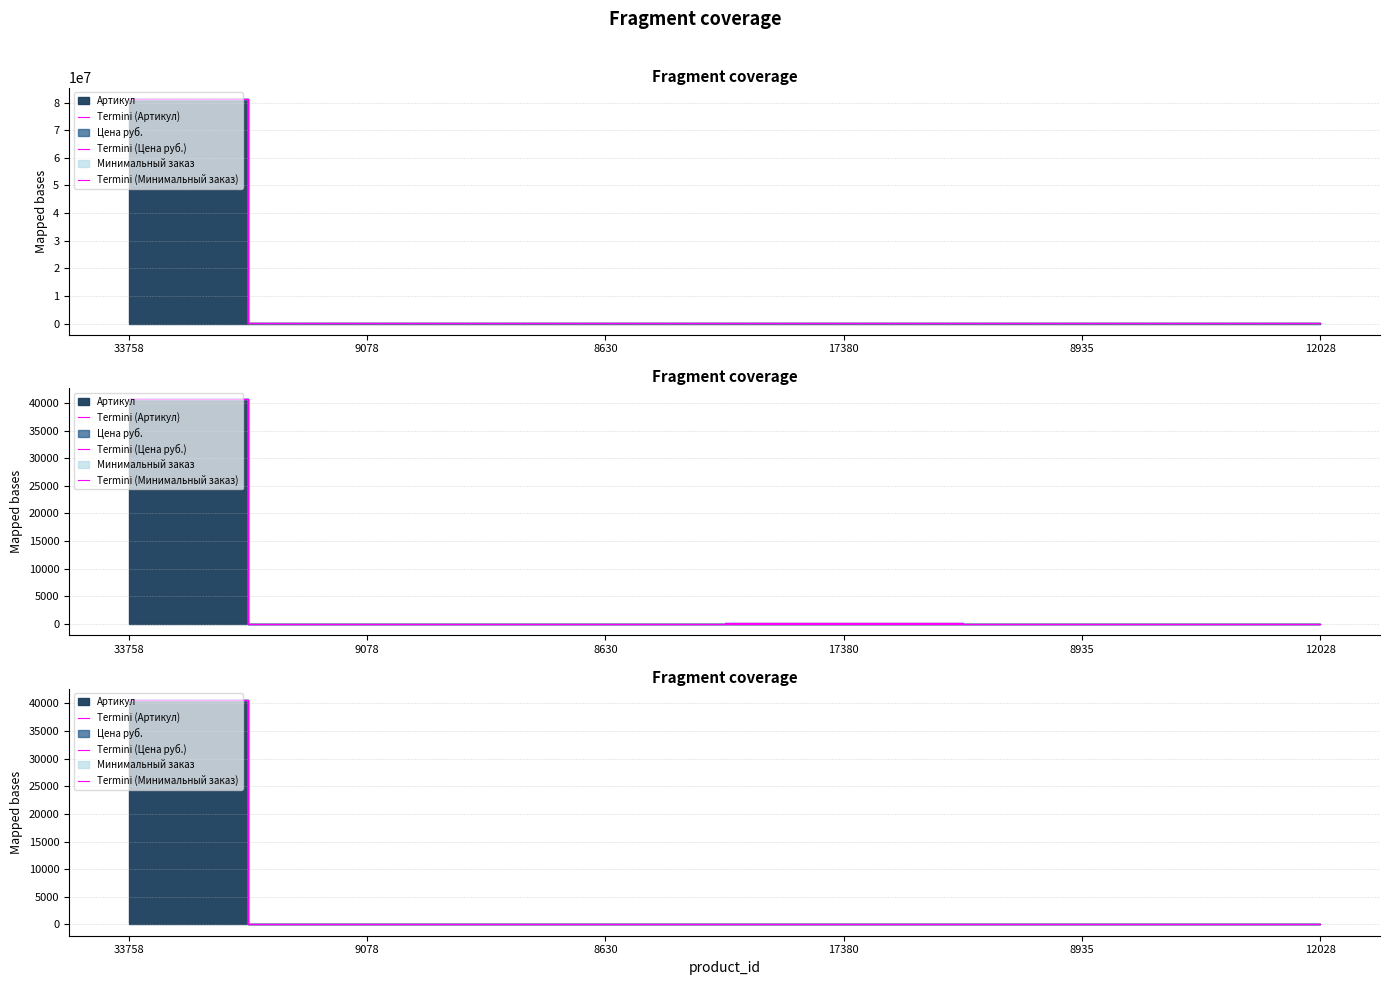

In Termini (Минимальный заказ), how many points are lower than both neighbors (excluding endpoints)?

2